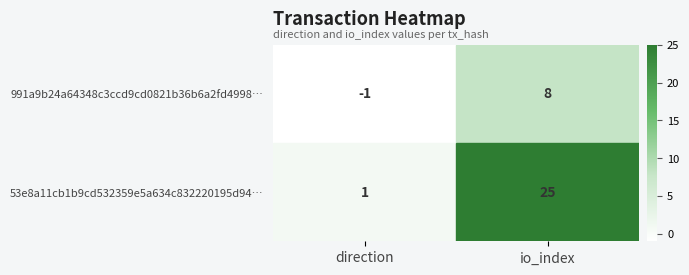

Which category has the highest value across all series?

io_index